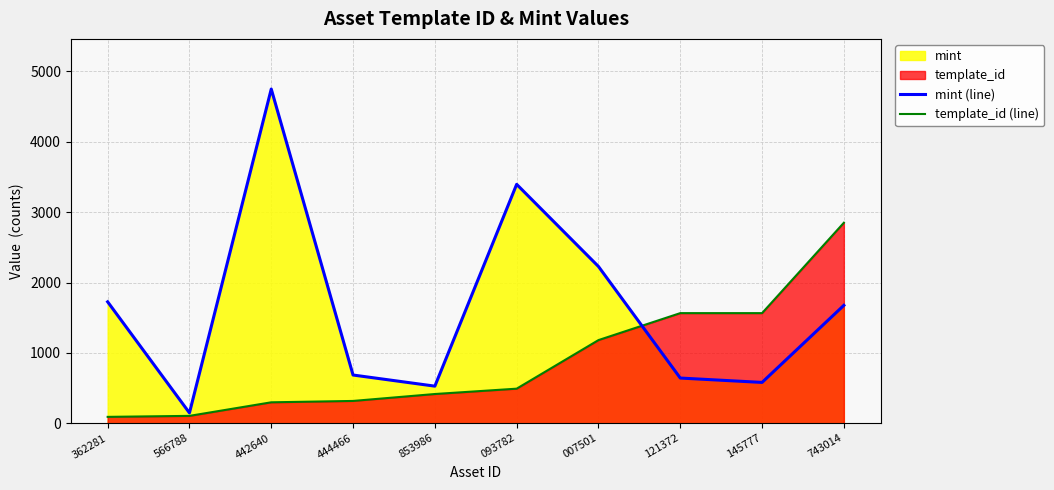

Rank the series by their maximum value, from lowest to highest.

template_id (line), mint (line)